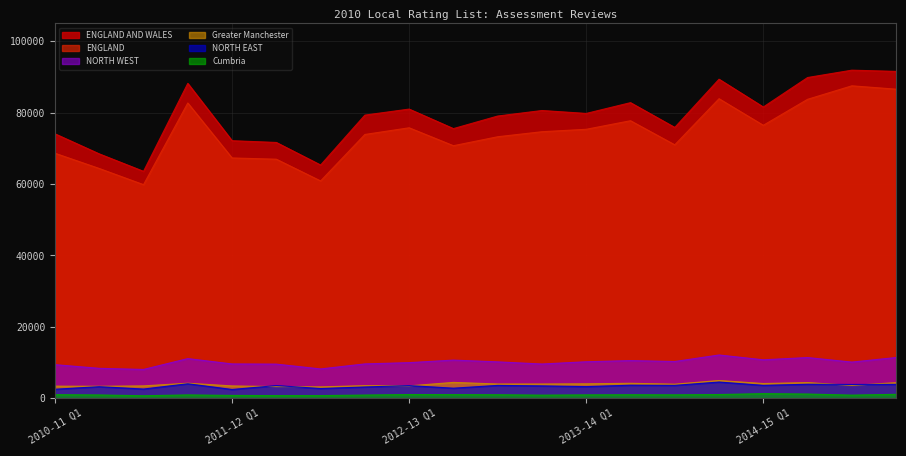

Which series changed the most between 2010-11 Q1 and 2012-13 Q3?

ENGLAND AND WALES